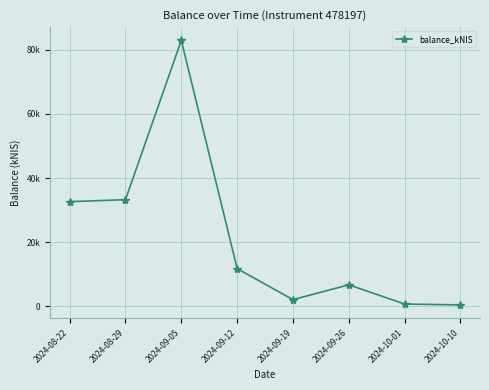

Where is the data nearest to the value 41687?

2024-08-29